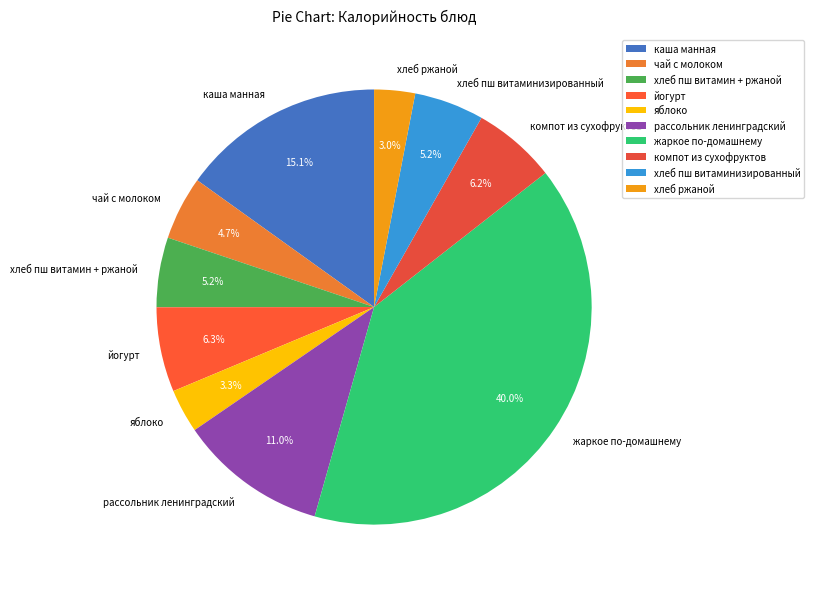

Which slice is the largest?

жаркое по-домашнему